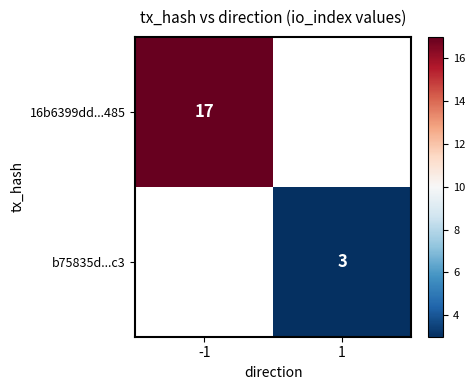

How many series are shown in this chart?

2